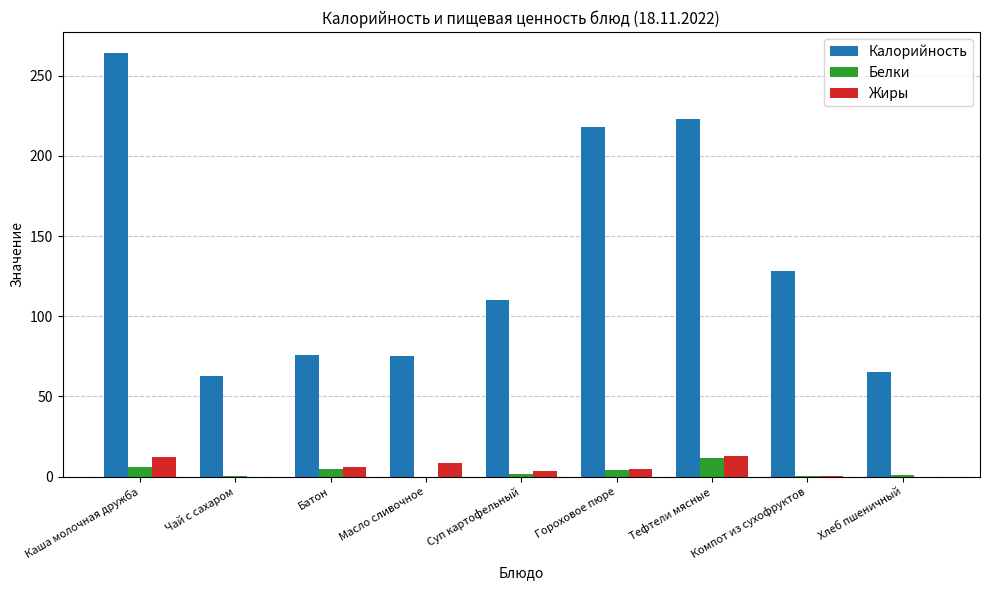

What is the sum of all Калорийность values?

1222.0